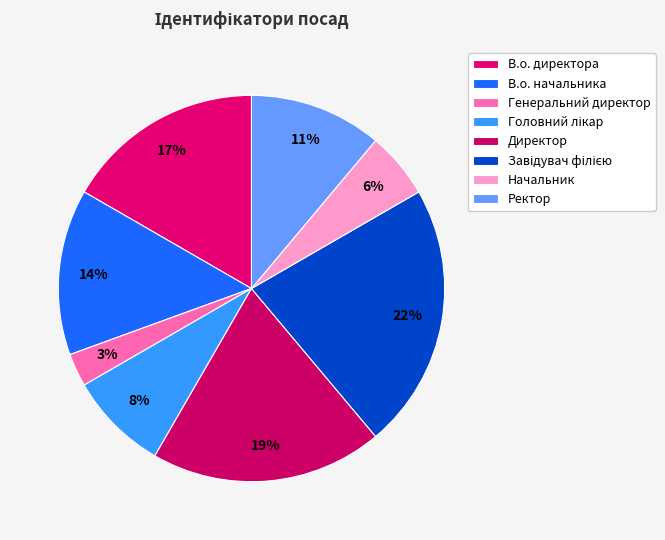

What percentage is NOT represented by Ректор?

88.9%